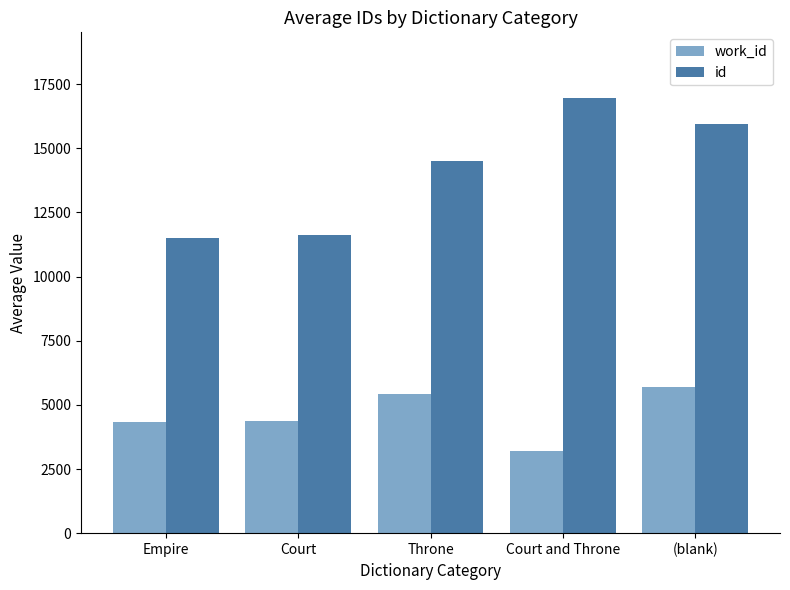

What is the label of the 4th bar from the left?

Court and Throne